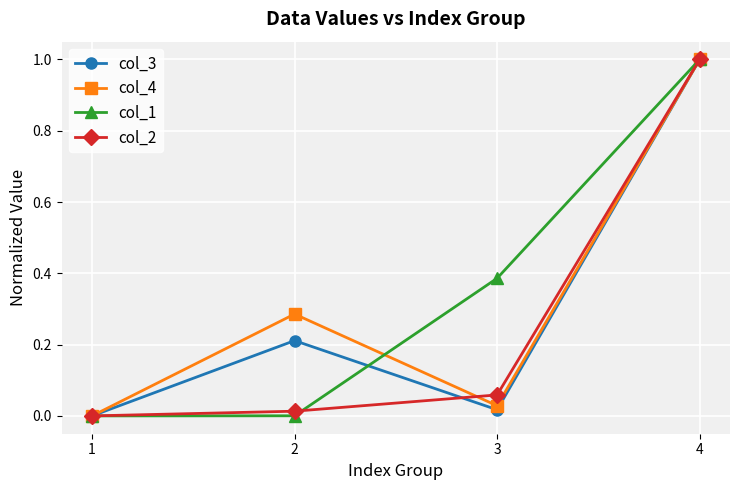

Rank the categories by col_4 value from highest to lowest.

4, 2, 3, 1